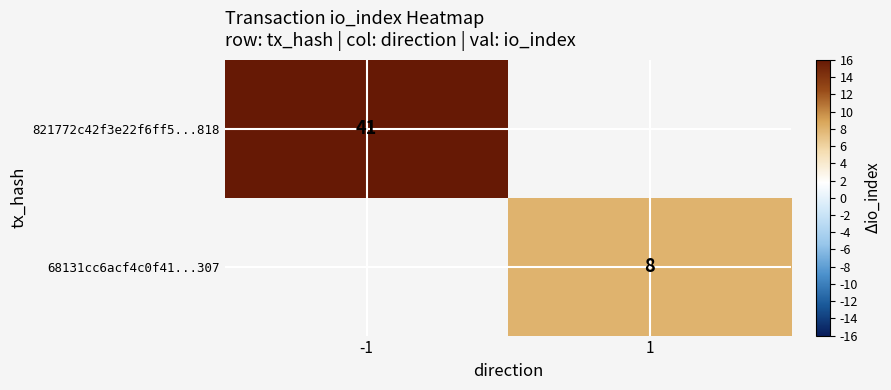

True or false: 821772c42f3e22f6ff5...818 has a value of 13 at -1.

False